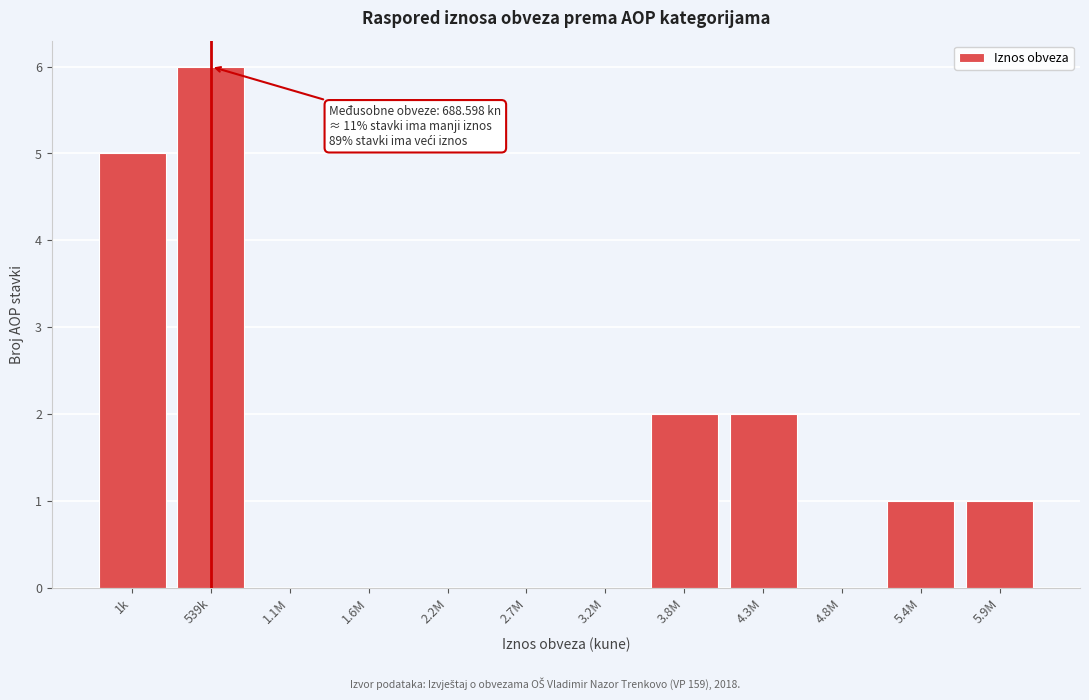

Reading left to right, list all the values displayed in this chart.

1k=5	539k=6	1.1M=0	1.6M=0	2.2M=0	2.7M=0	3.2M=0	3.8M=2	4.3M=2	4.8M=0	5.4M=1	5.9M=1